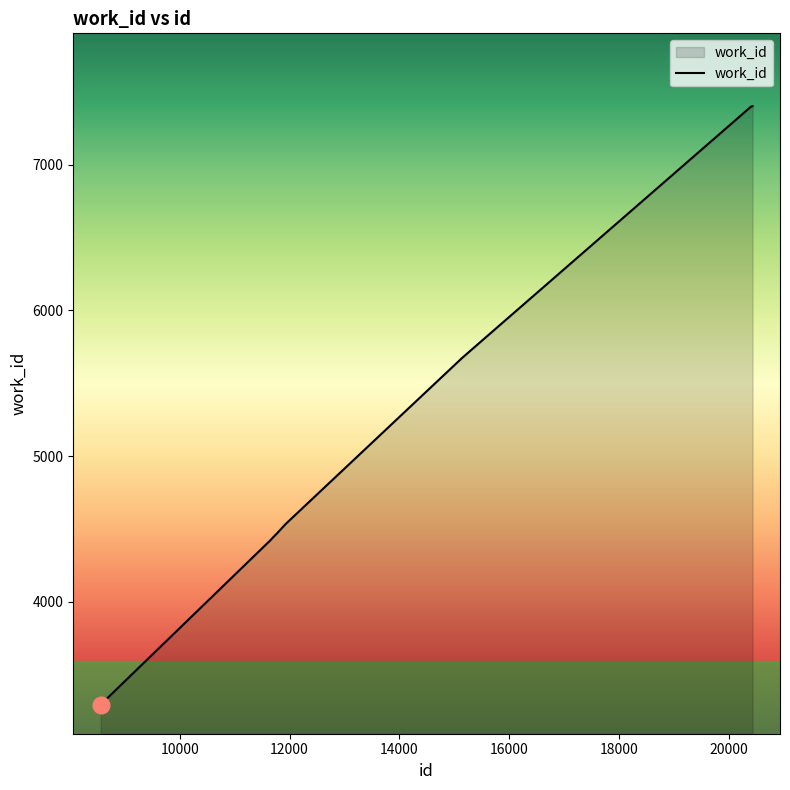

What is the smallest value displayed?

3294